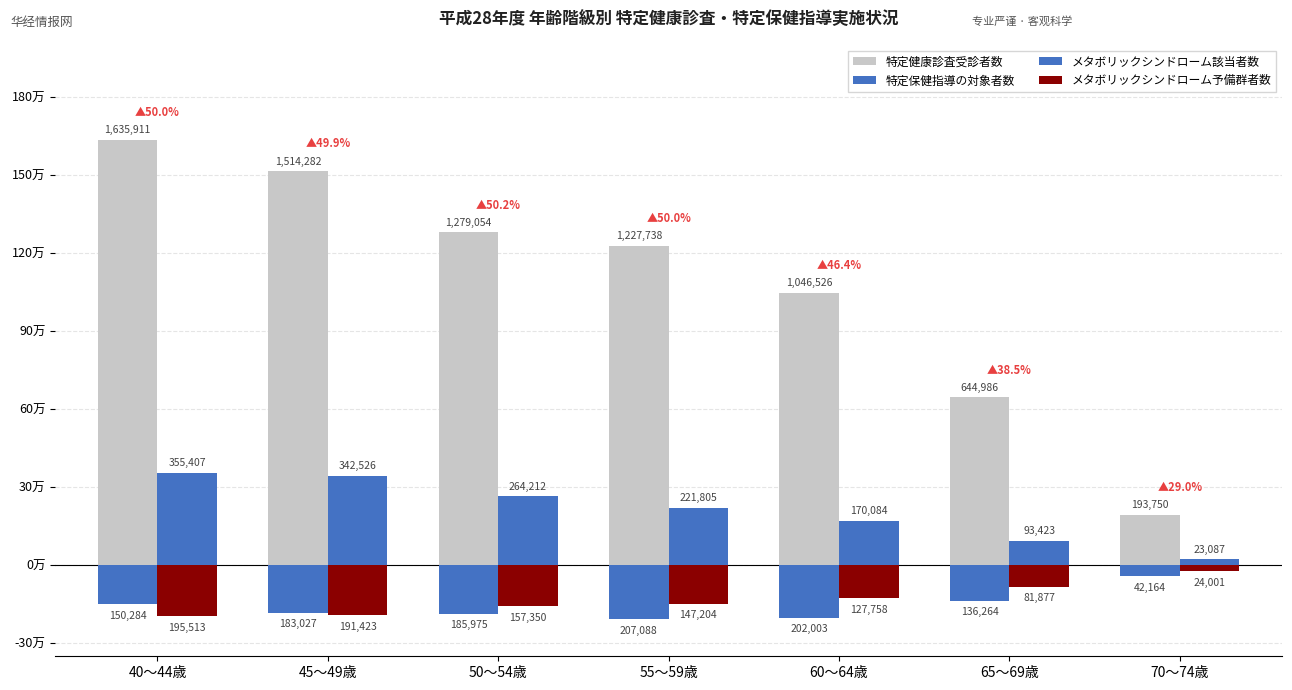

Are the bars grouped side by side (vs. stacked)?

Yes